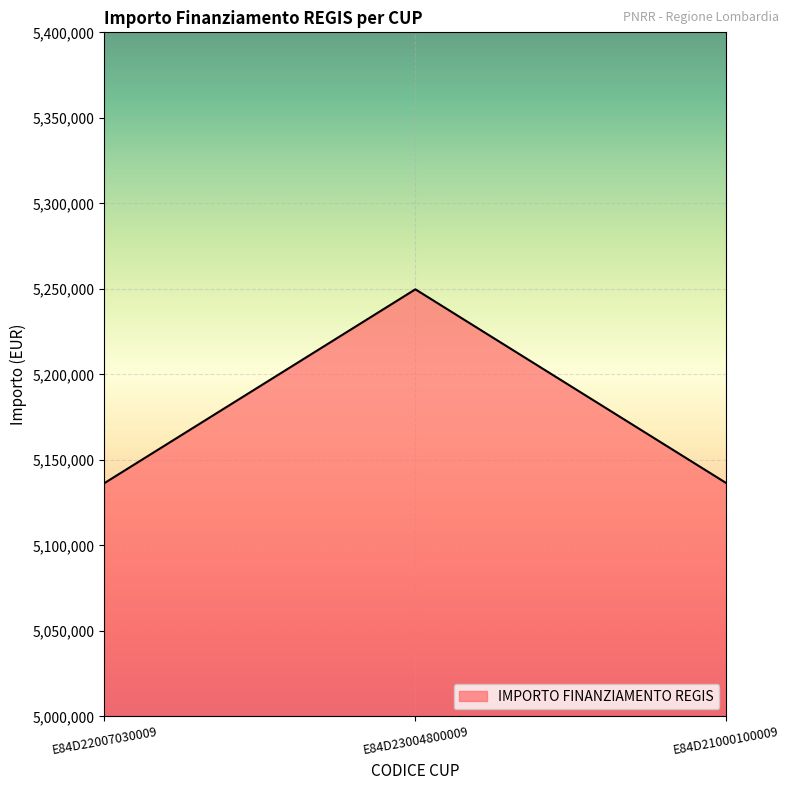

What is the sum of all values?

15522557.6